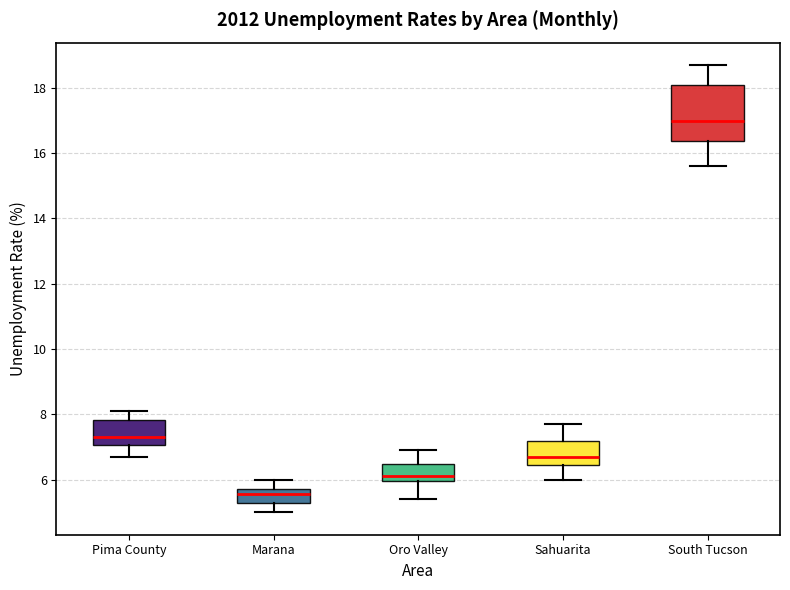

Reading left to right, read every box against the y-axis: the position of its median line, the range the box covers, and the ends of its whiskers. The values are not printed on the chart, so give them approximately, as read against the axis.

Pima County: median 7.4, box 7.0 to 7.8, whiskers 6.8 to 8.2
Marana: median 5.6, box 5.4 to 5.8, whiskers 5.0 to 6.0
Oro Valley: median 6.2, box 6.0 to 6.4, whiskers 5.4 to 7.0
Sahuarita: median 6.8, box 6.4 to 7.2, whiskers 6.0 to 7.8
South Tucson: median 17.0, box 16.4 to 18.2, whiskers 15.6 to 18.8